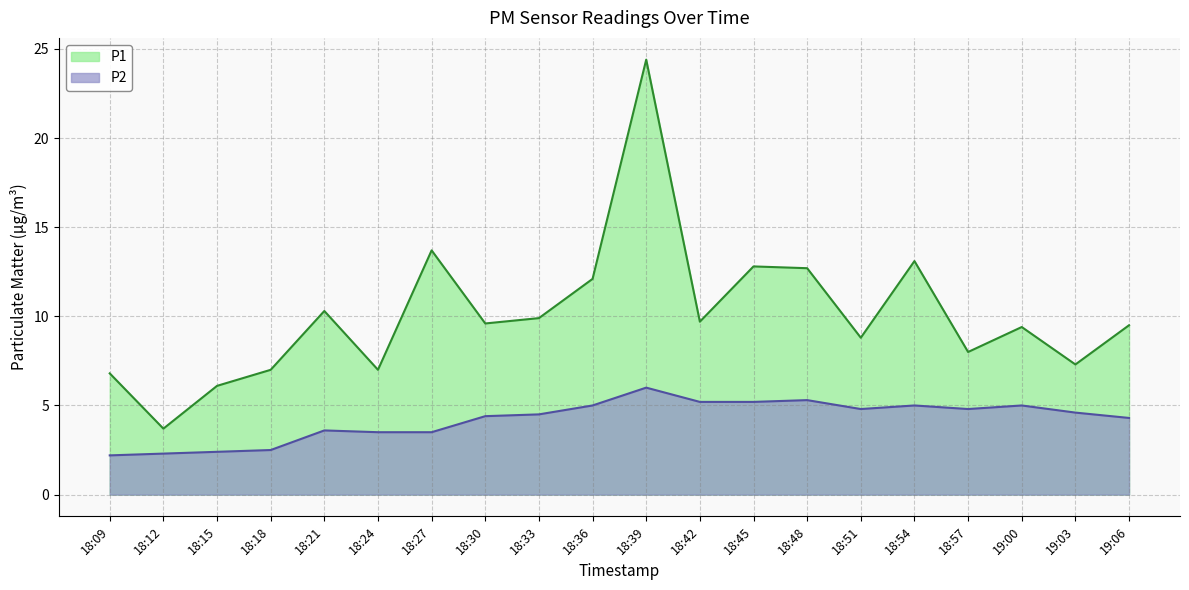

How many values in the P1 series are below 9?

8